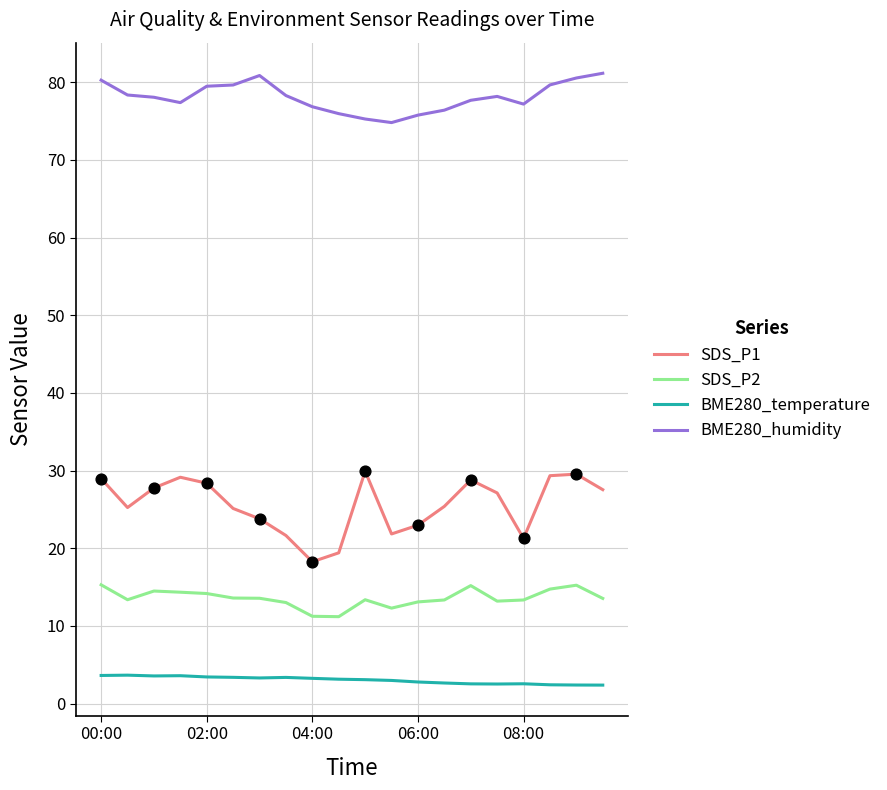

Which series has the largest total across all categories?

BME280_humidity